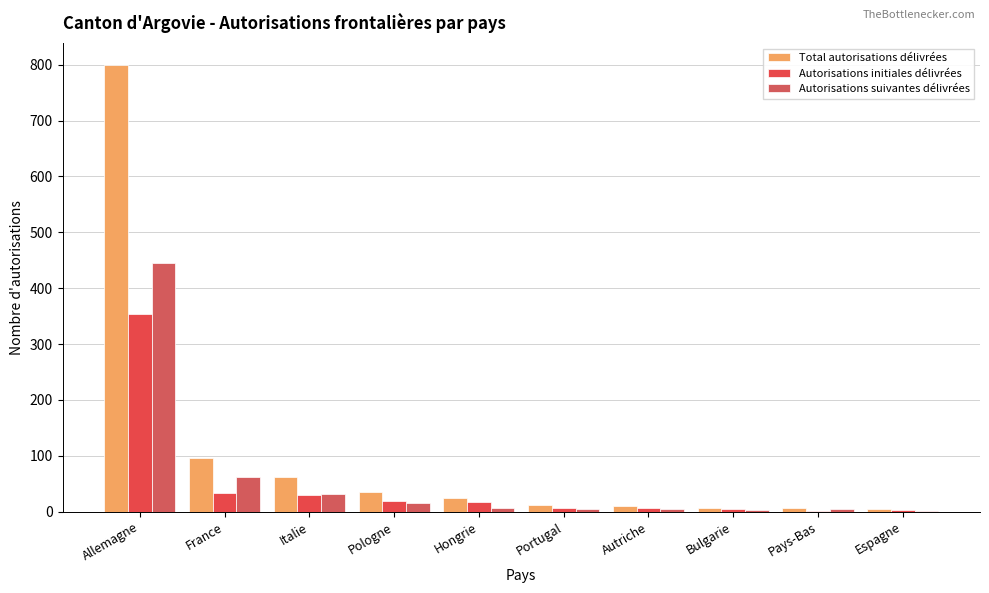

Rank the series by their average value, from highest to lowest.

Total autorisations délivrées, Autorisations suivantes délivrées, Autorisations initiales délivrées